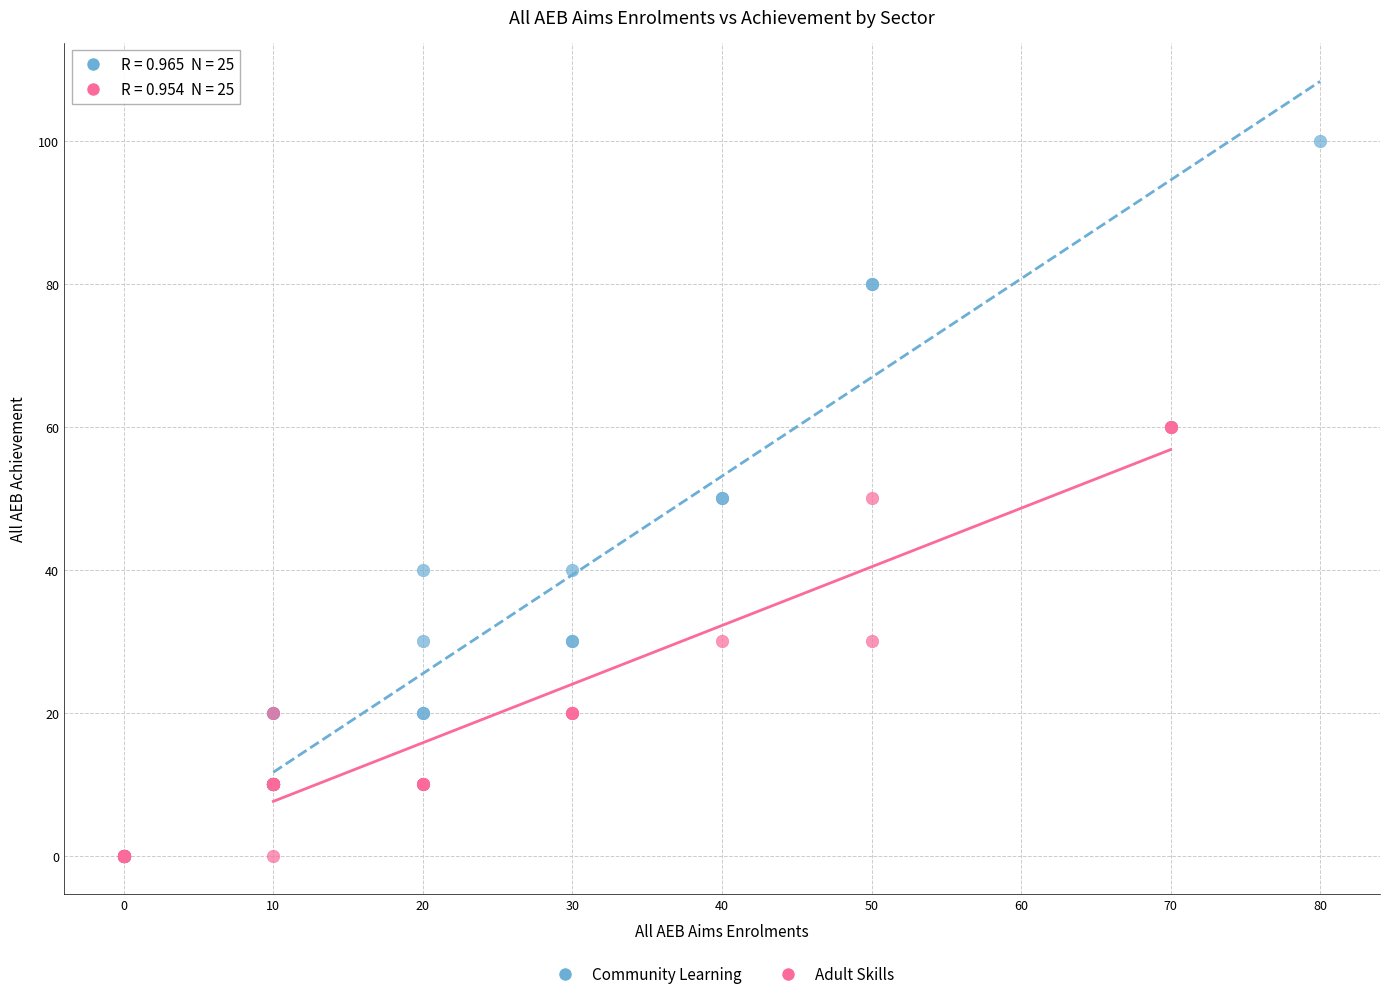

Which series reaches the maximum Y coordinate?

Community Learning